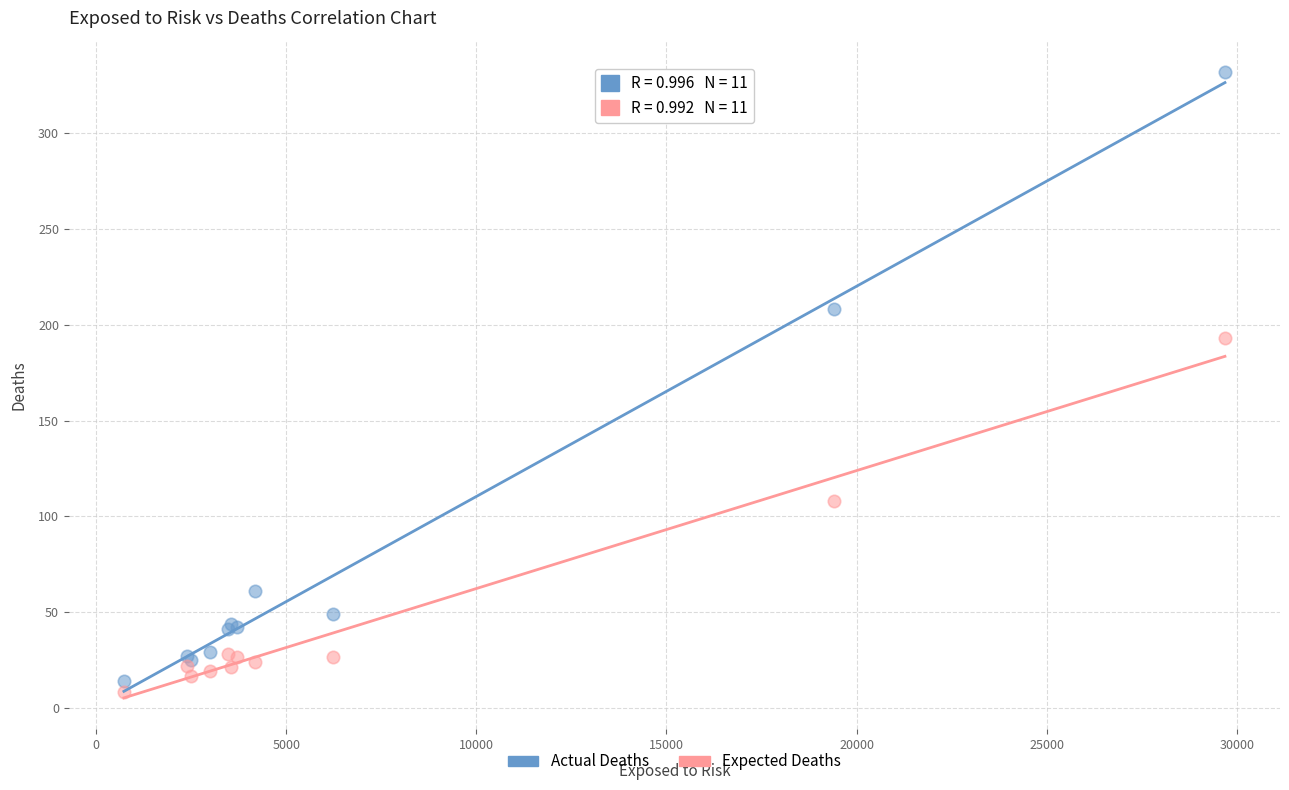

What is the X range (max minus min) for the scatter plot?

28964.0